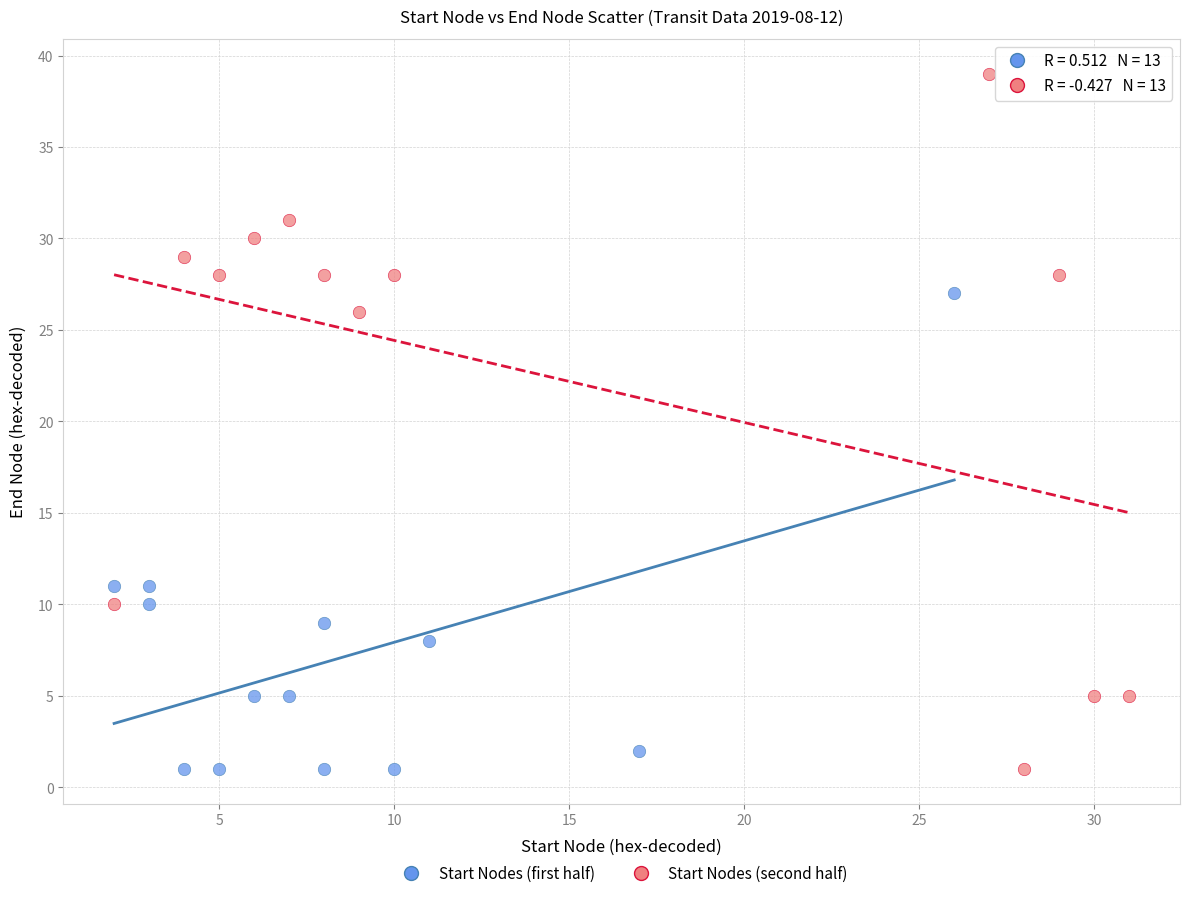

Which series contains the highest Y value?

Start Nodes (second half)